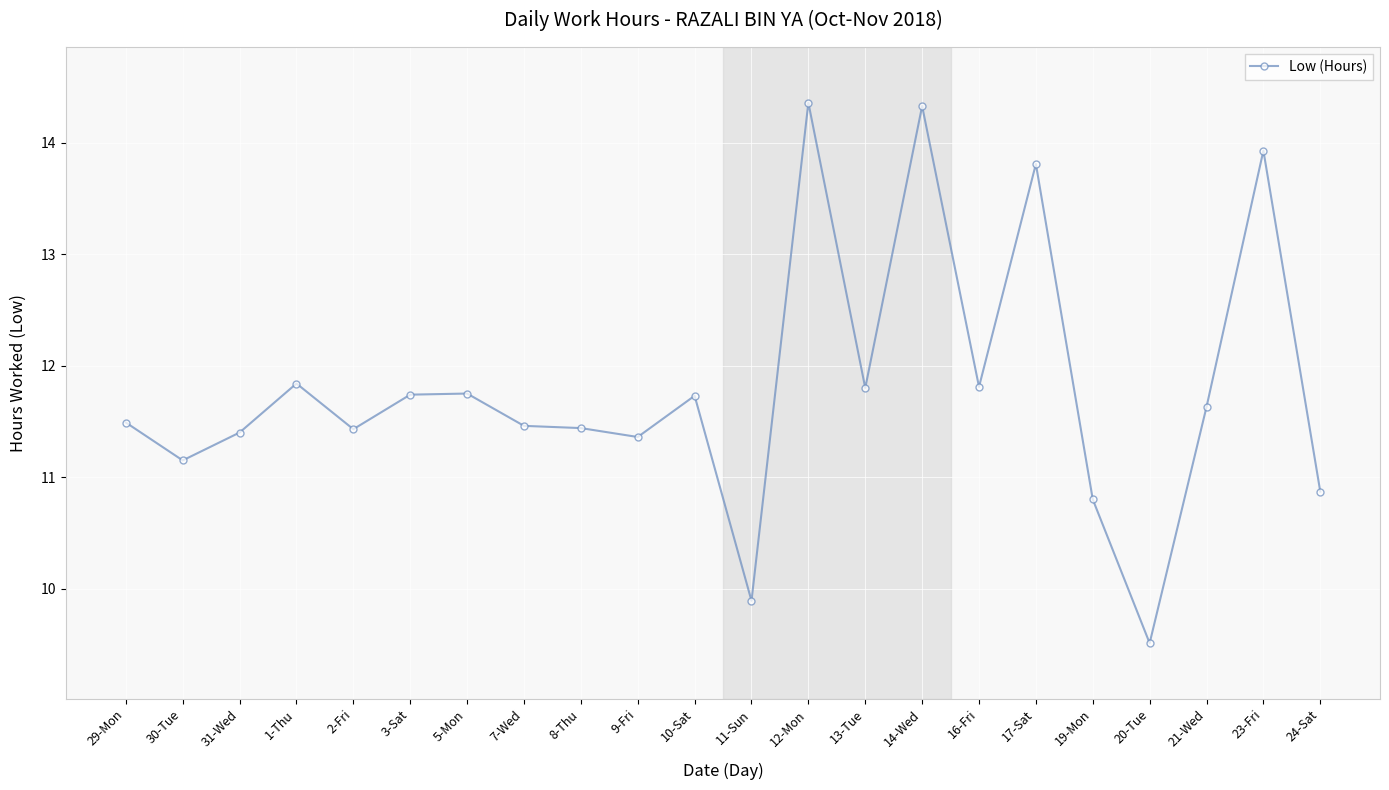

At which category does the data reach its first local valley?

30-Tue